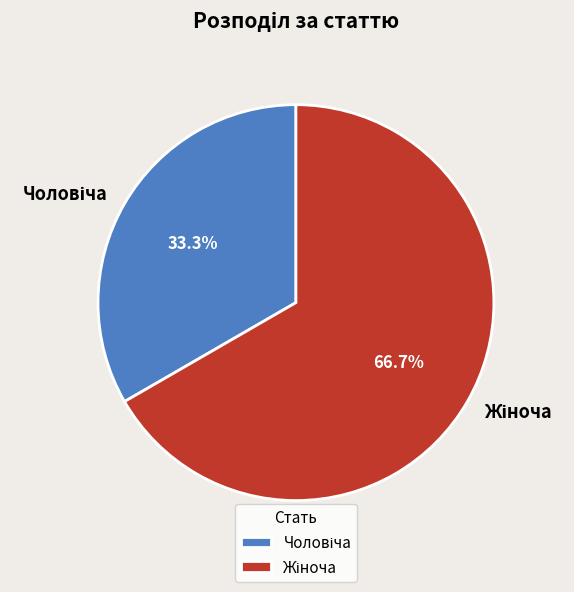

How many slices are in this pie chart?

2